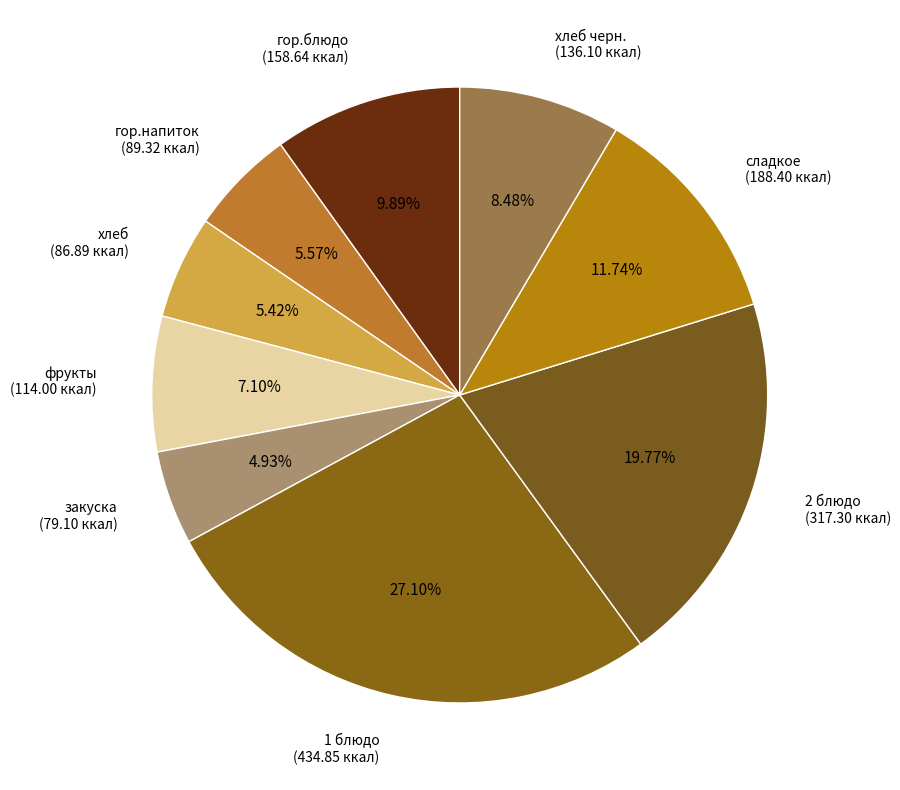

Combined, what portion of the pie is закуска and хлеб?

10.3%